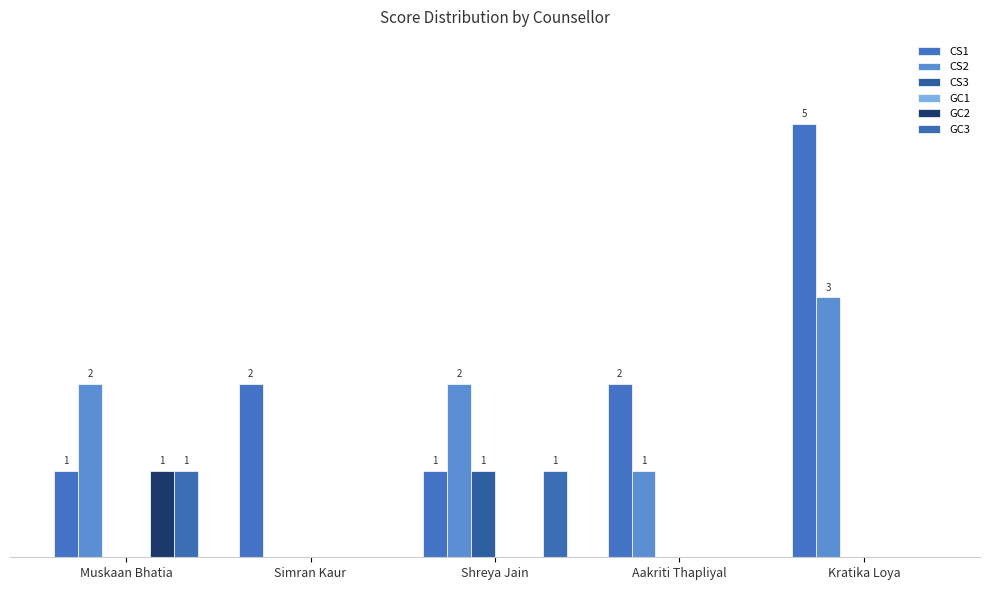

At Aakriti Thapliyal, list the series in order from largest to smallest.

CS1, CS2, CS3, GC1, GC2, GC3